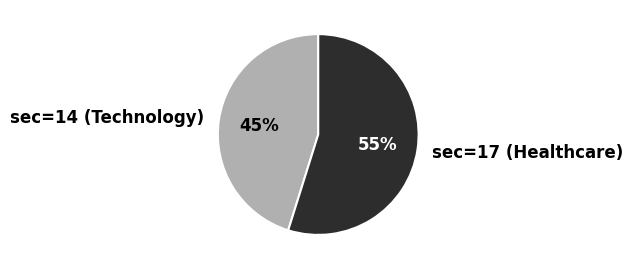

How many segments does this pie chart have?

2